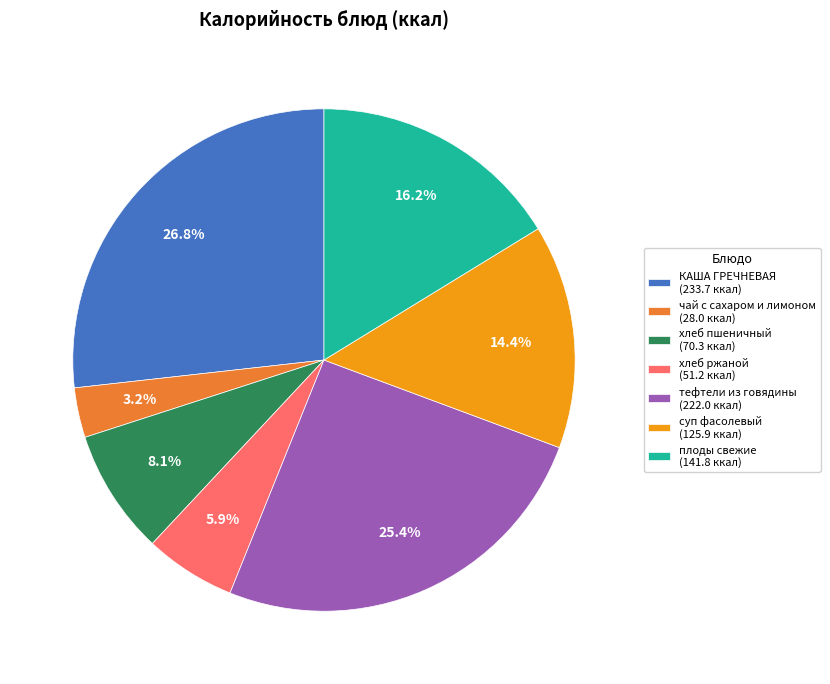

Rank the categories by value from highest to lowest.

КАША ГРЕЧНЕВАЯ (233.7 ккал), тефтели из говядины (222.0 ккал), плоды свежие (141.8 ккал), суп фасолевый (125.9 ккал), хлеб пшеничный (70.3 ккал), хлеб ржаной (51.2 ккал), чай с сахаром и лимоном (28.0 ккал)